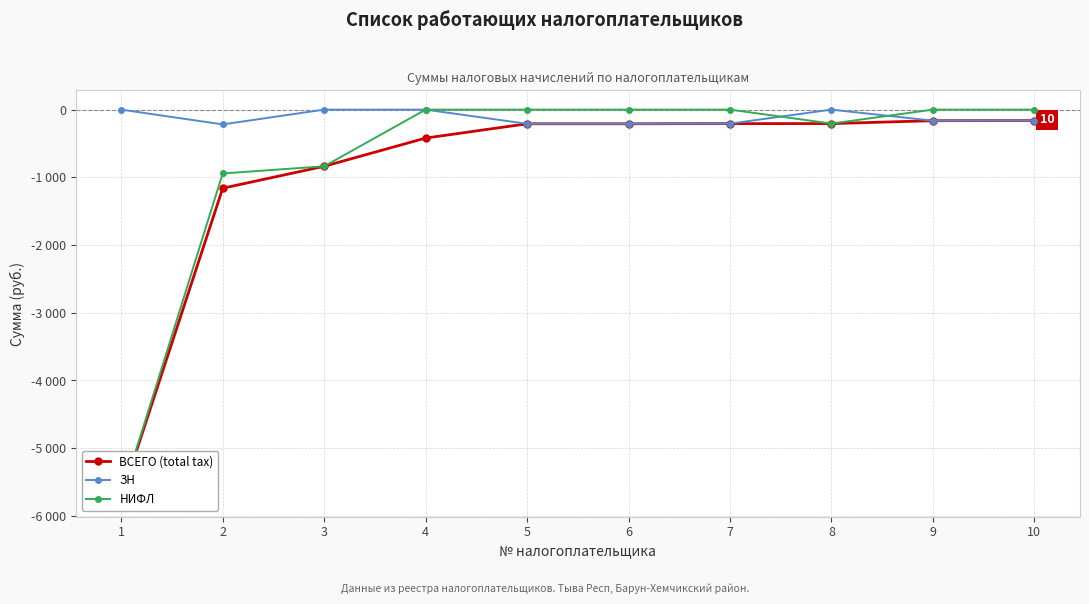

True or false: ЗН and ВСЕГО (total tax) intersect in this chart.

False